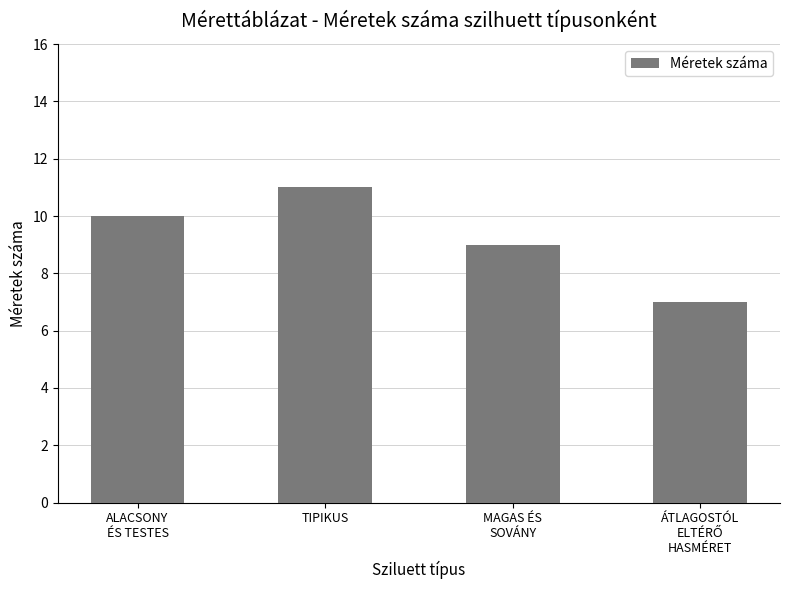

What is the value of the 4th bar from the left?

7